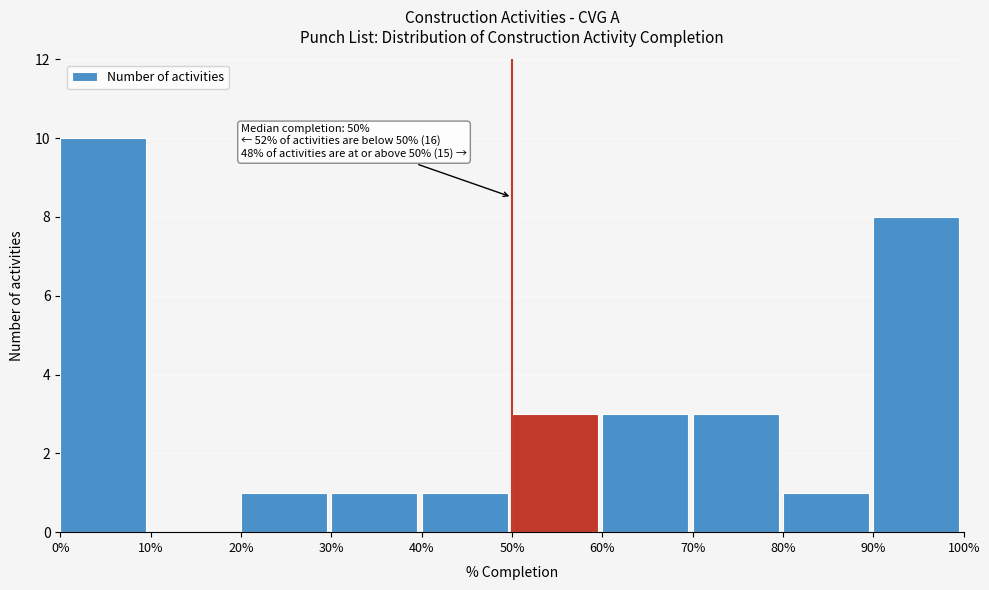

Over which range of the x-axis is the bar tallest?

0% to 10%